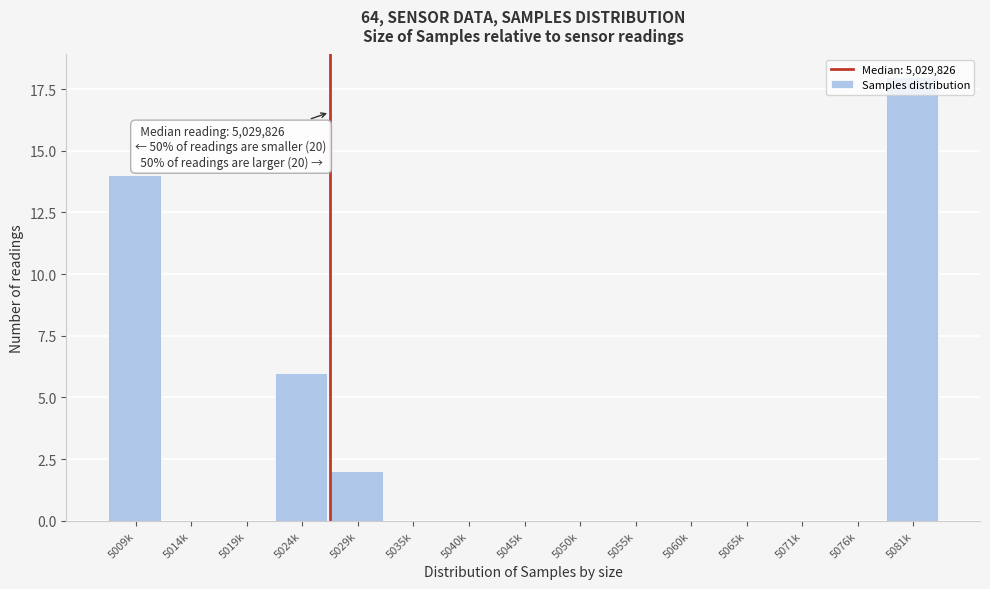

Between 5076k and 5009k, which is larger?

5009k